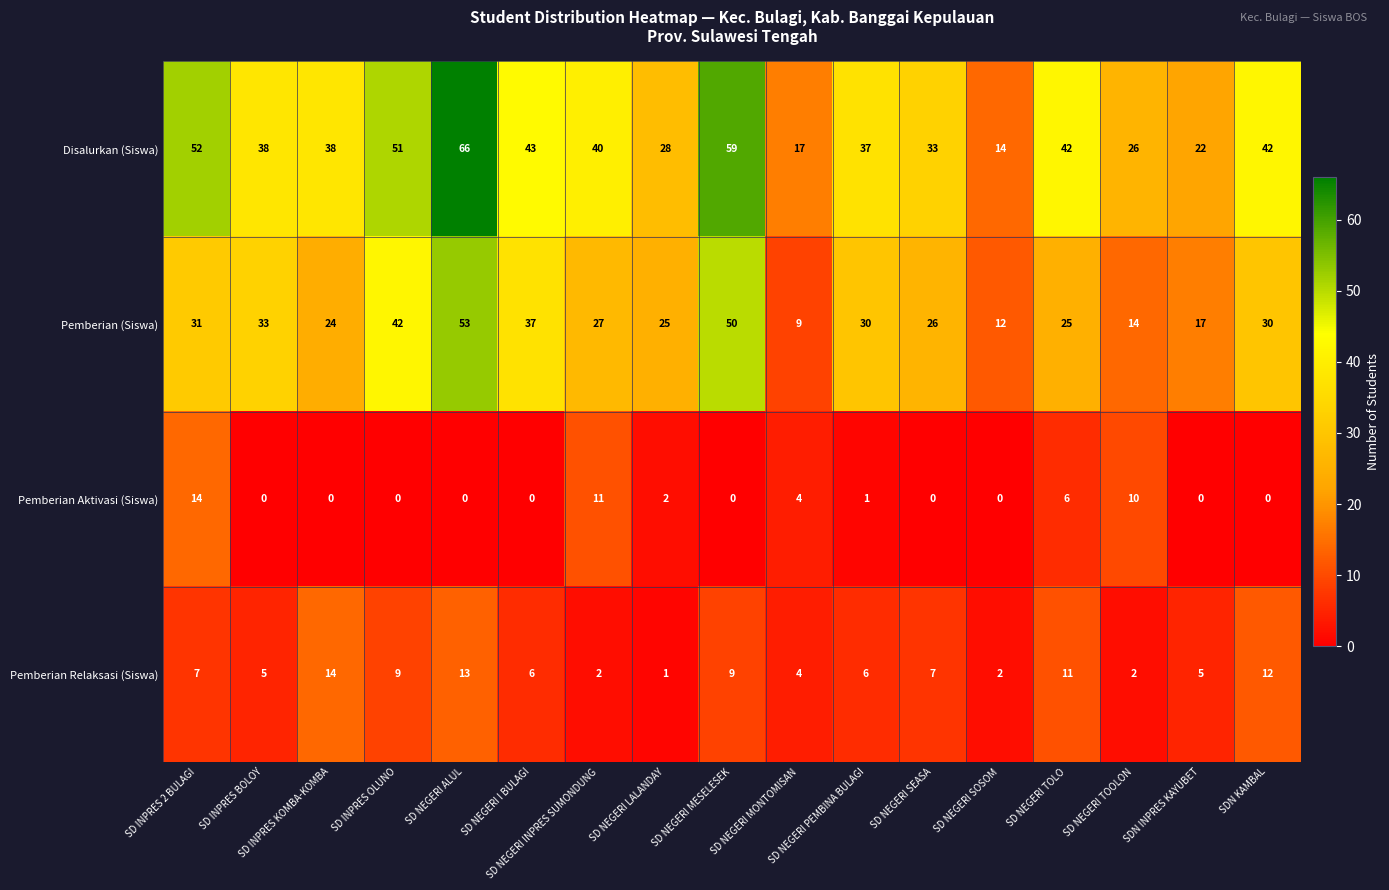

Which series has the largest range (max minus min)?

Disalurkan (Siswa)